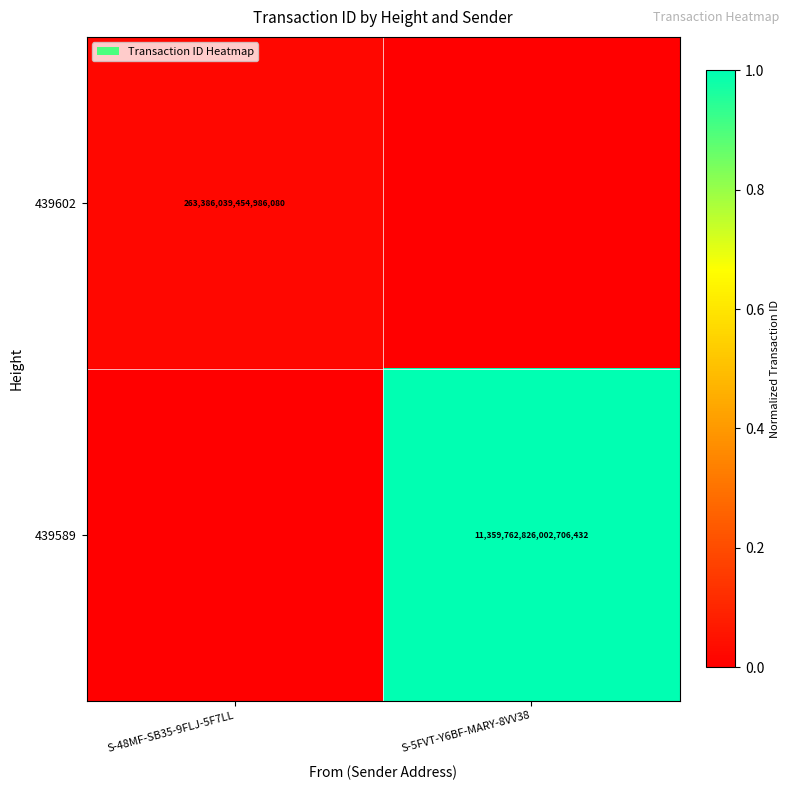

True or false: 439589 has a value of 11359762826002706432 at S-5FVT-Y6BF-MARY-8VV38.

True